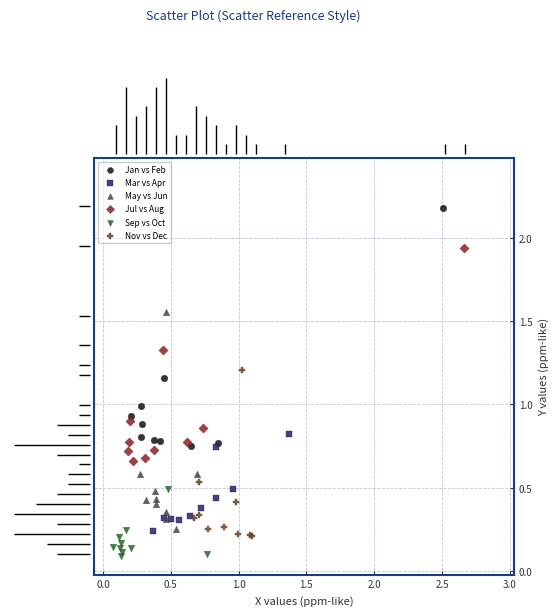

Which series has the largest Y range (max minus min)?

Jan vs Feb